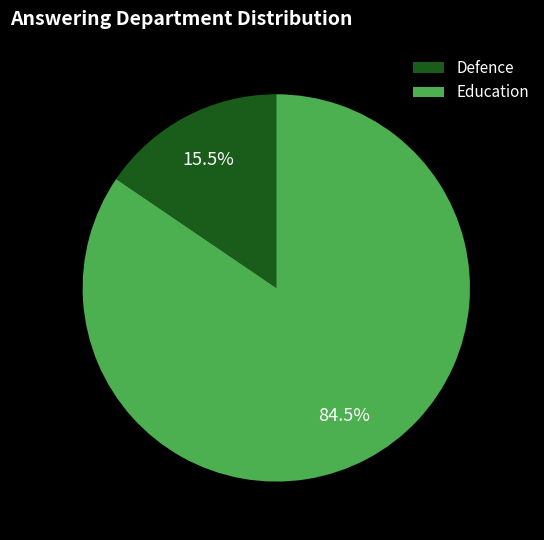

How many segments does this pie chart have?

2